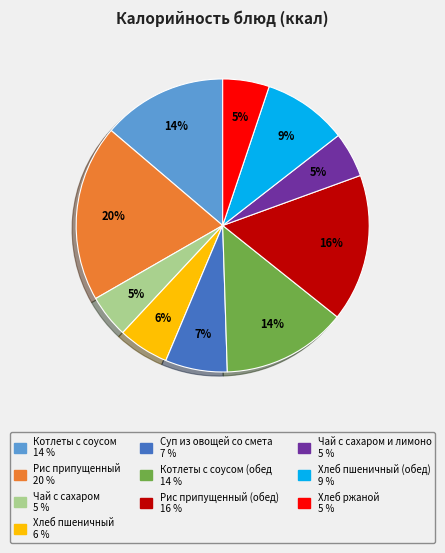

Does any single category account for the majority?

No